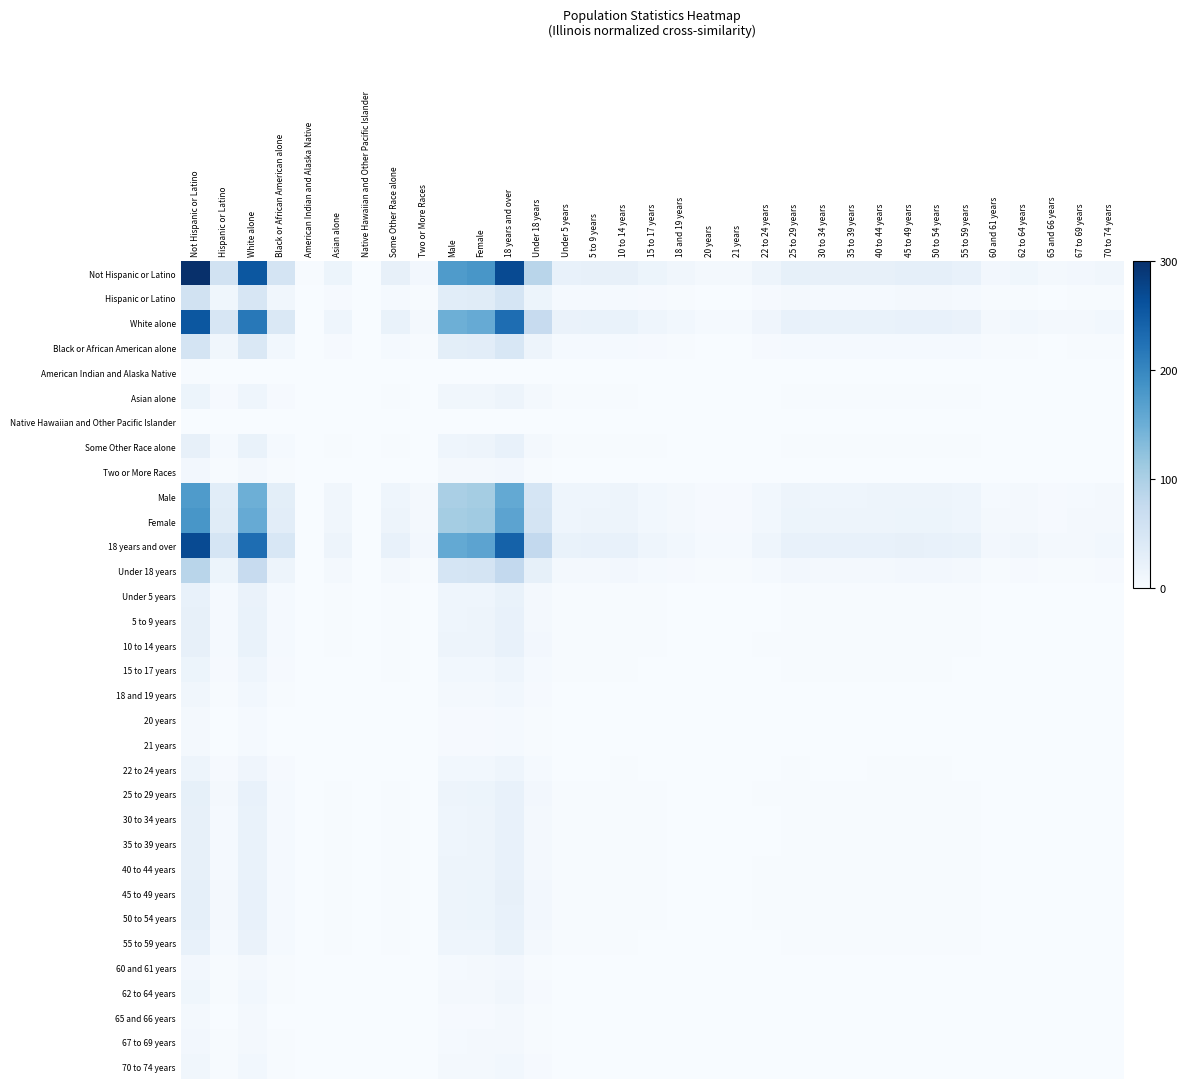

At how many categories does at least one series exceed 243?

3